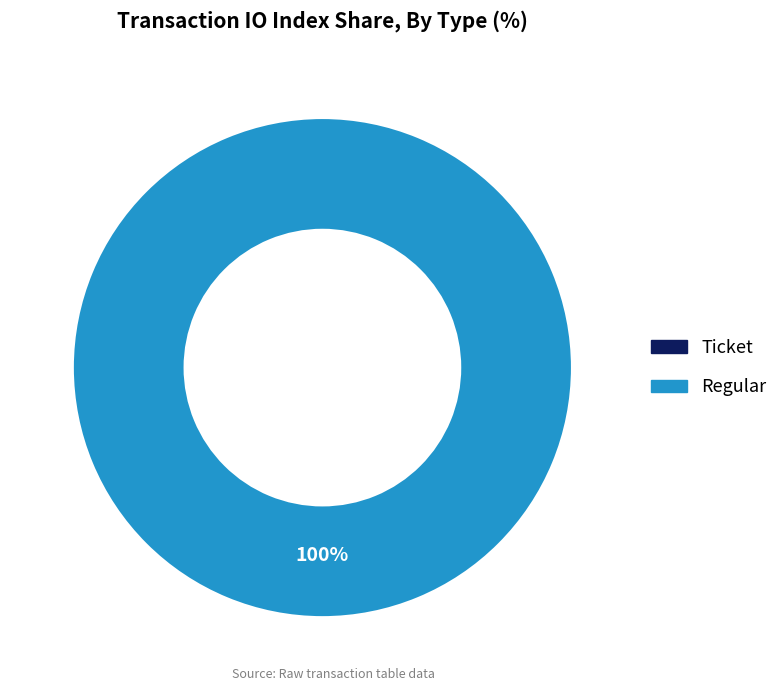

What percentage is NOT represented by Ticket?

100.0%